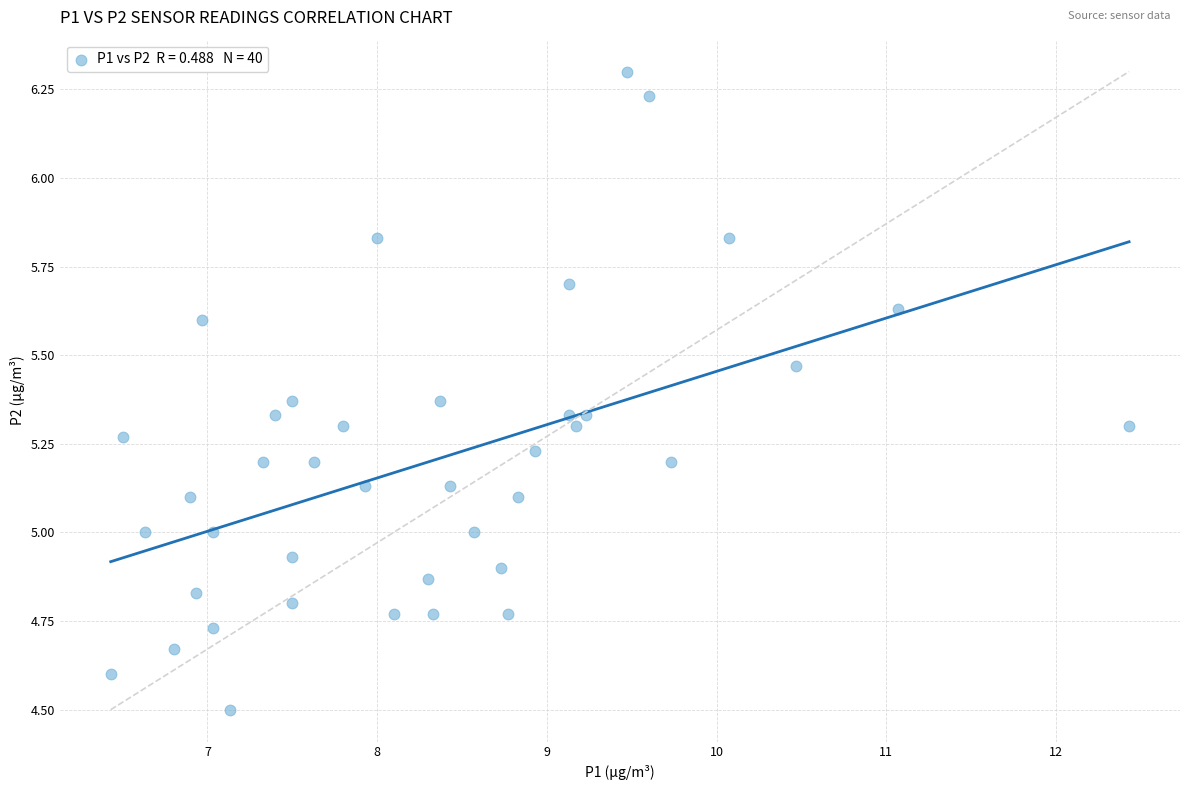

What is the range of X values (max minus min)?

6.0